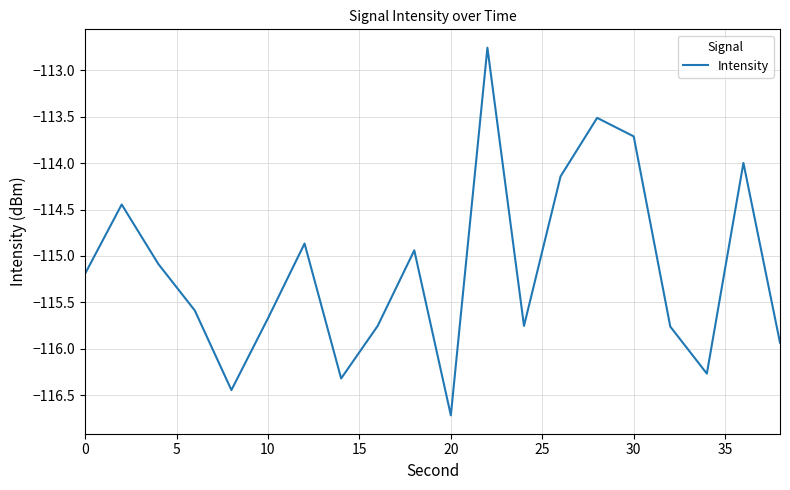

What is the difference between the maximum and minimum values?

4.0